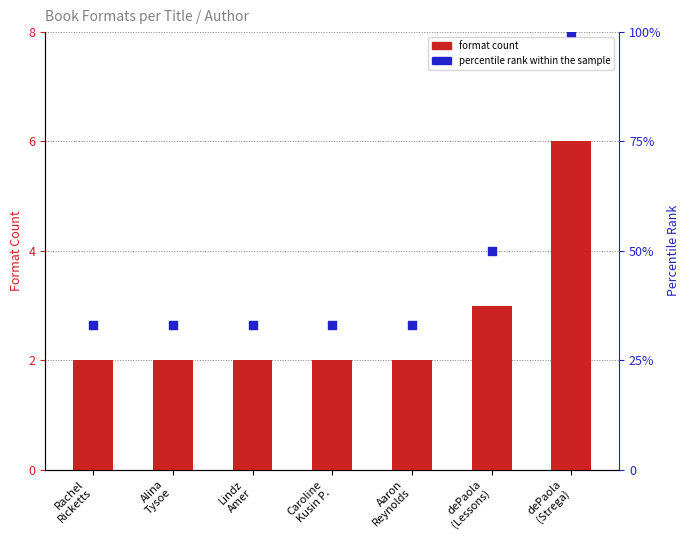

Which series has the largest Y range (max minus min)?

percentile rank within the sample